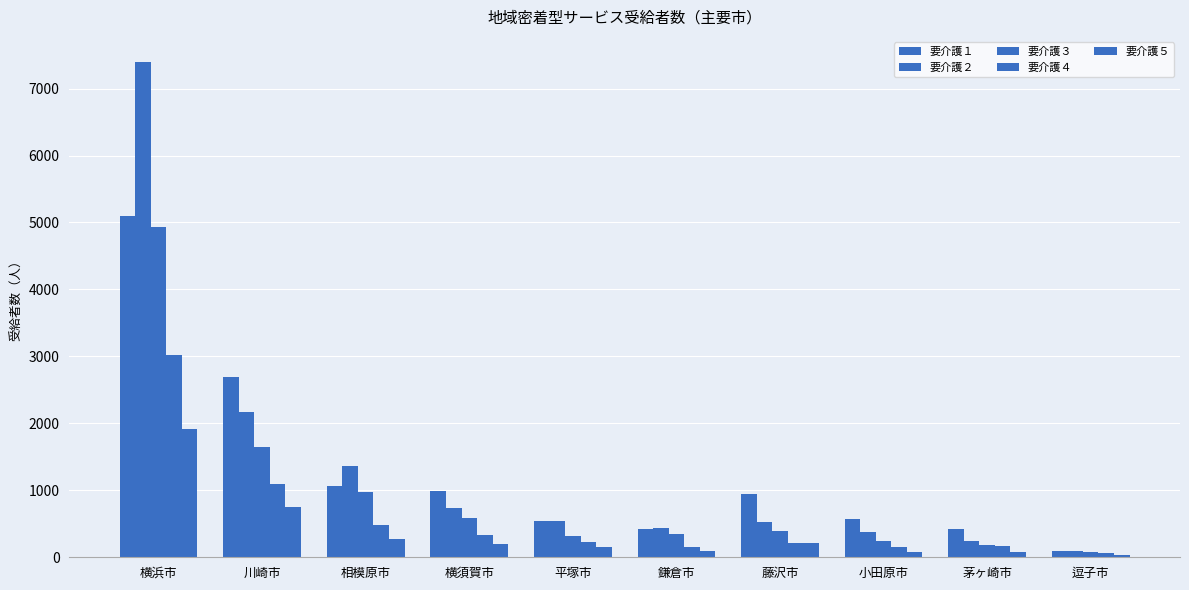

How many data points does each series have?

10